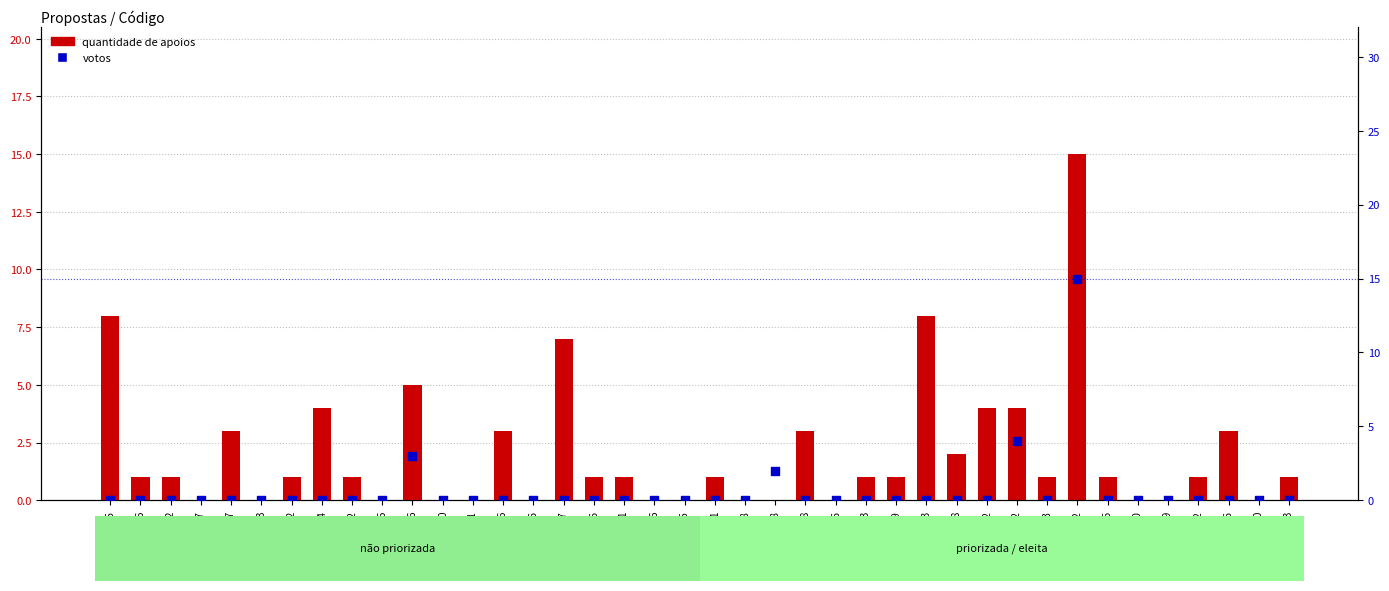

Which series contains the highest Y value?

quantidade de apoios